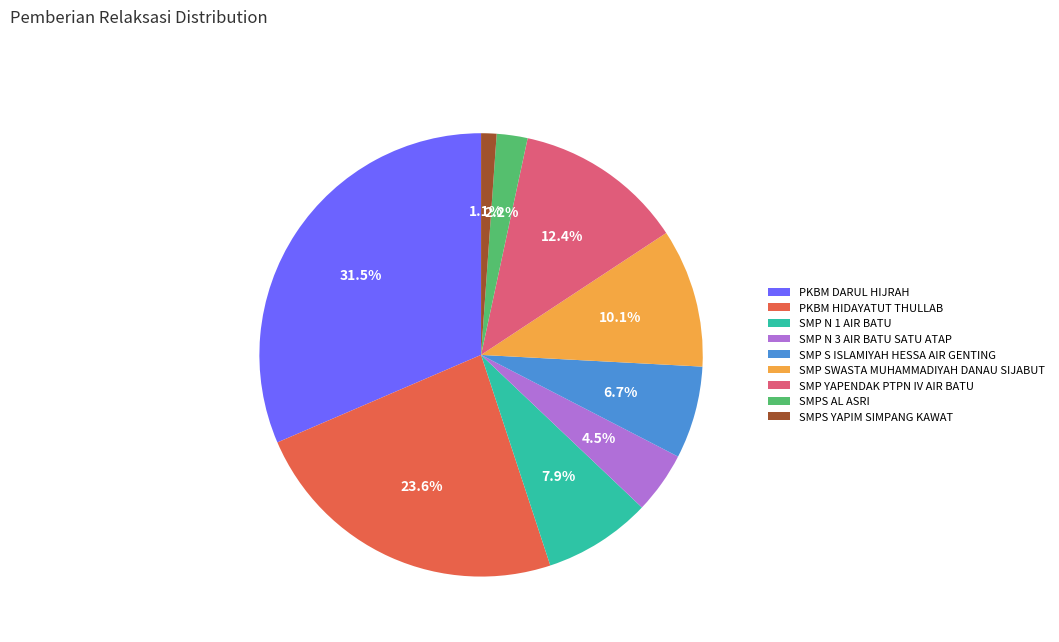

The SMP SWASTA MUHAMMADIYAH DANAU SIJABUT slice represents 10% of the pie. True or false?

True